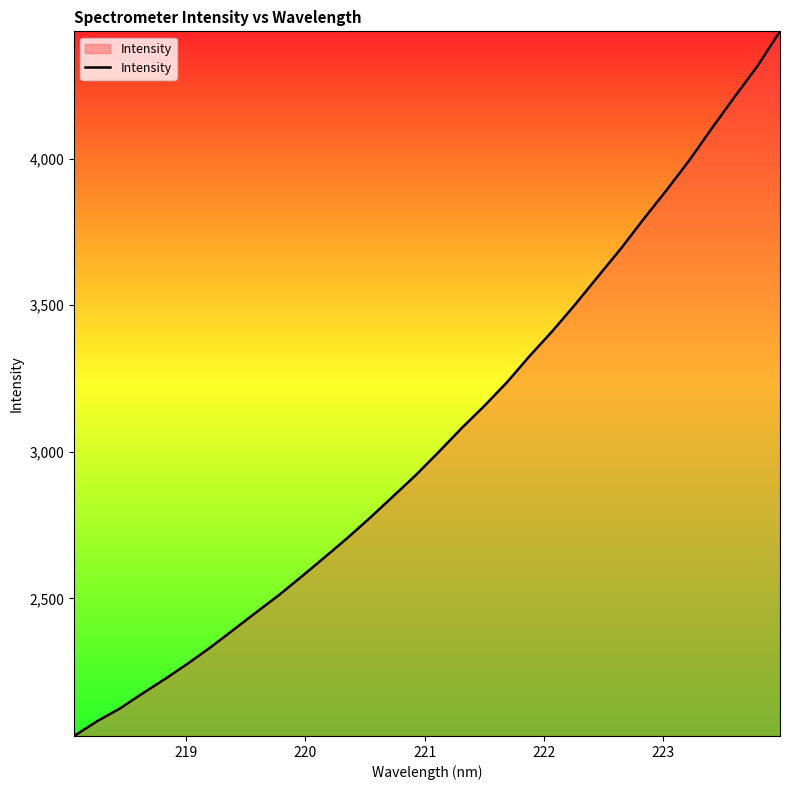

What is the difference between the maximum and minimum values?

2402.9